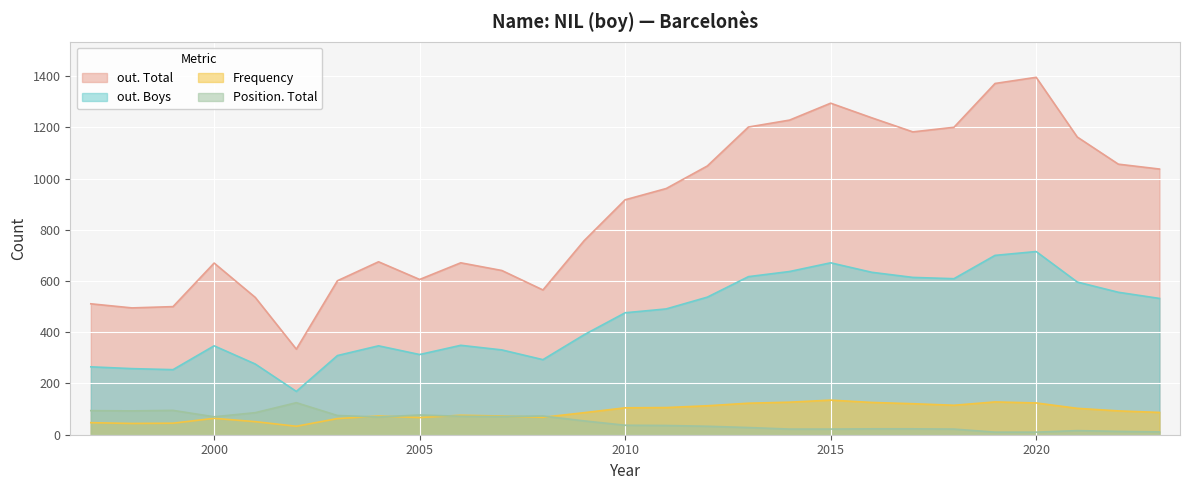

At 2011, list the series in order from largest to smallest.

out. Total, out. Boys, Frequency, Position. Total